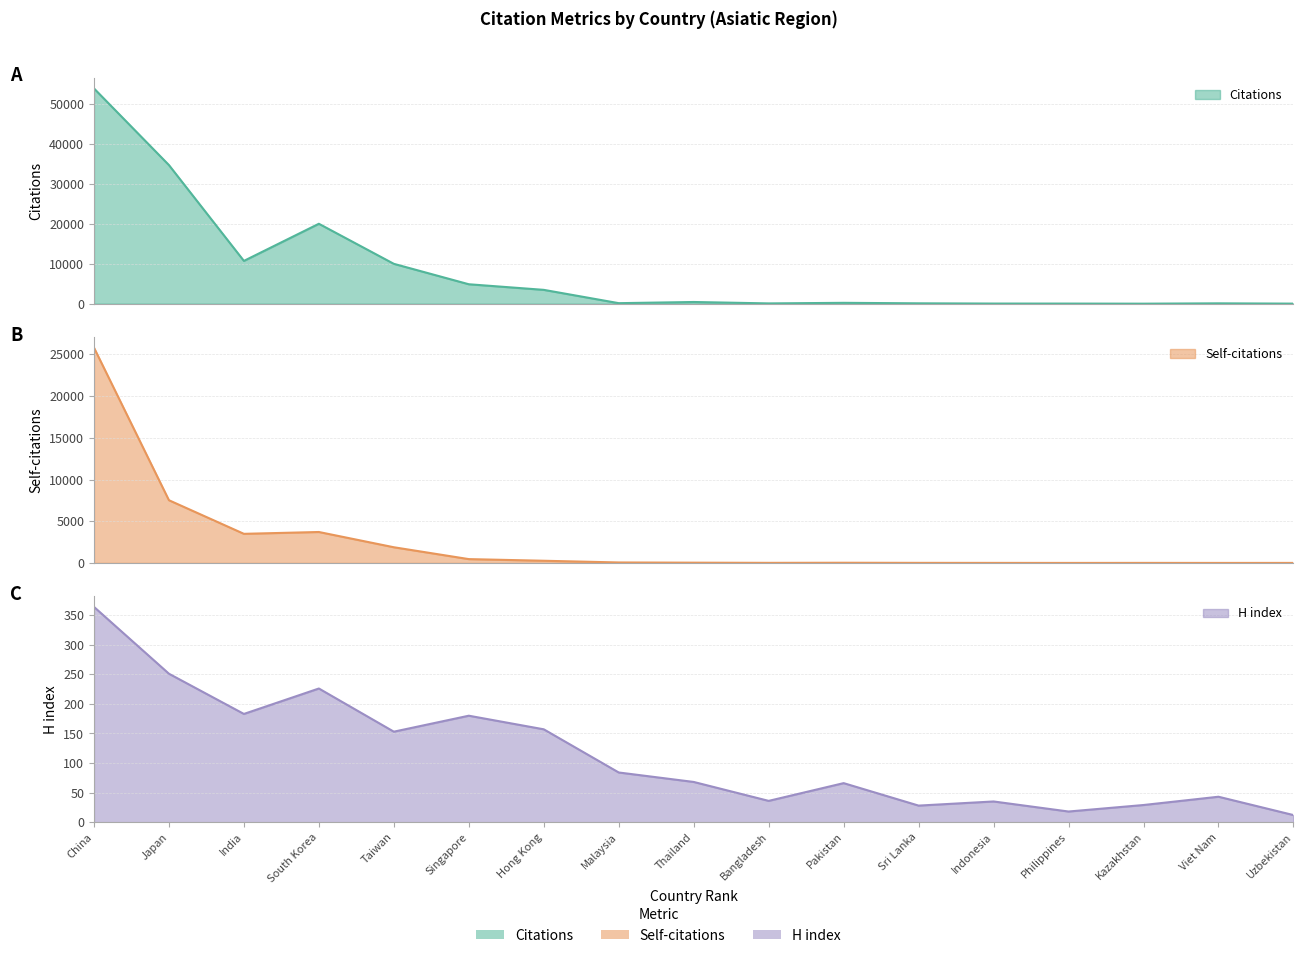

Rank the series by their average value, from lowest to highest.

H index, Self-citations, Citations